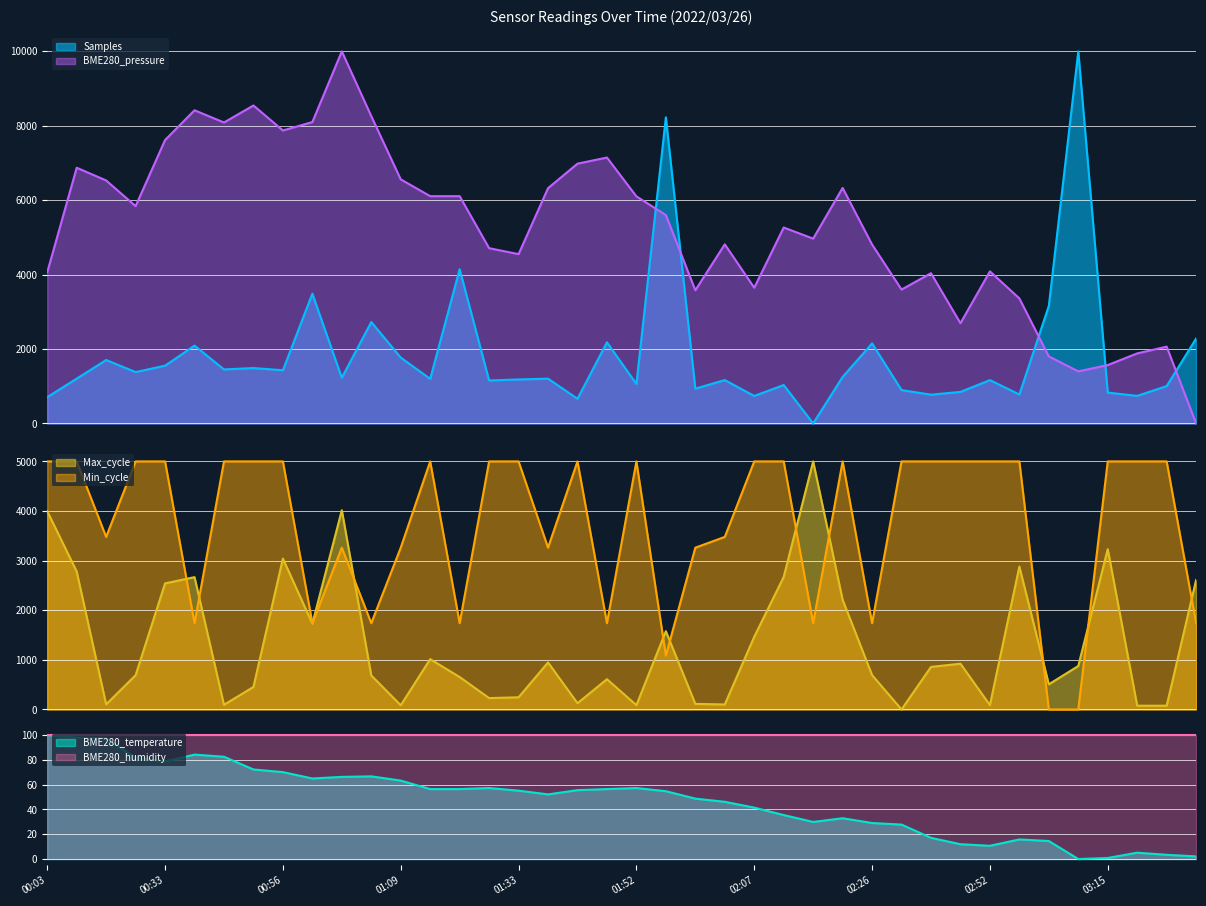

True or false: Samples and BME280_pressure intersect in this chart.

True